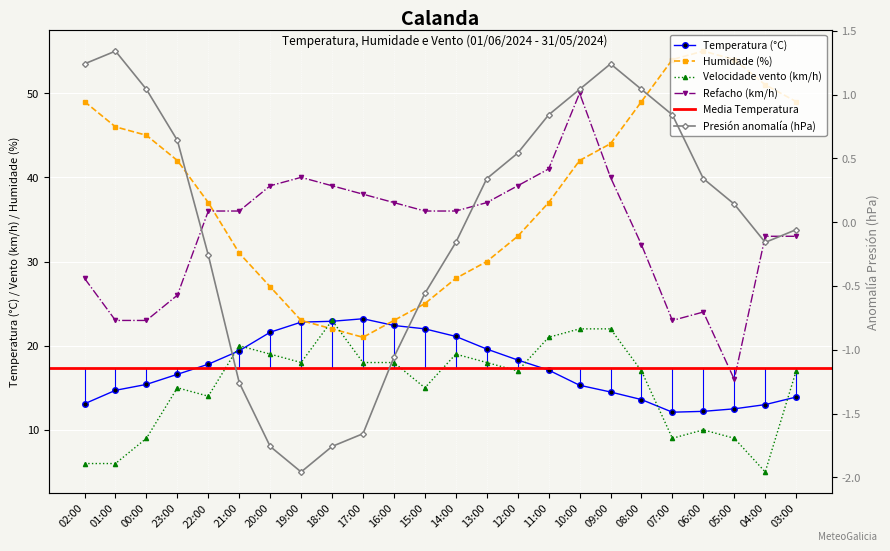

Where is Presión (hPa) offset nearest to the value 0?

03:00